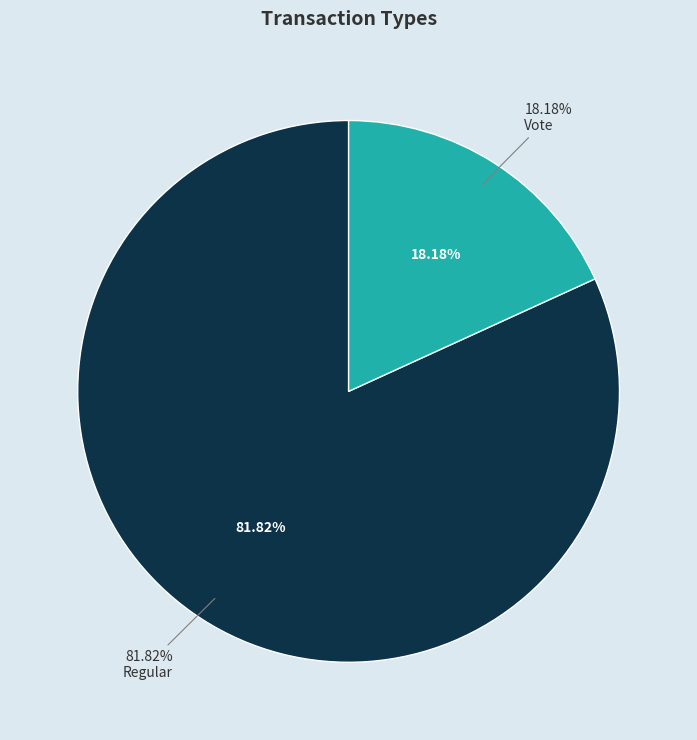

To the nearest percent, what is the combined percentage of Vote and Regular?

100%